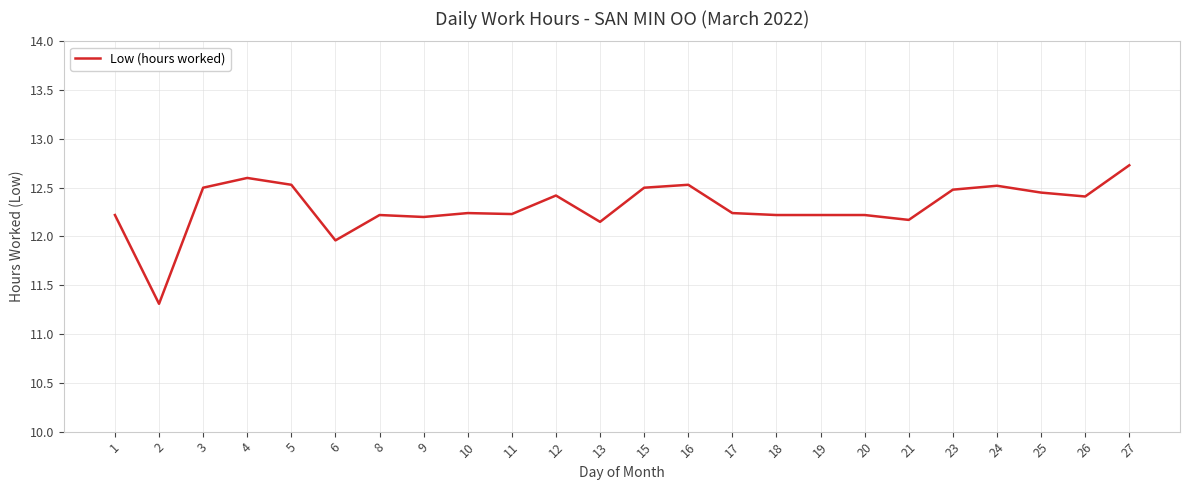

At which category does the chart reach its minimum across all series?

2